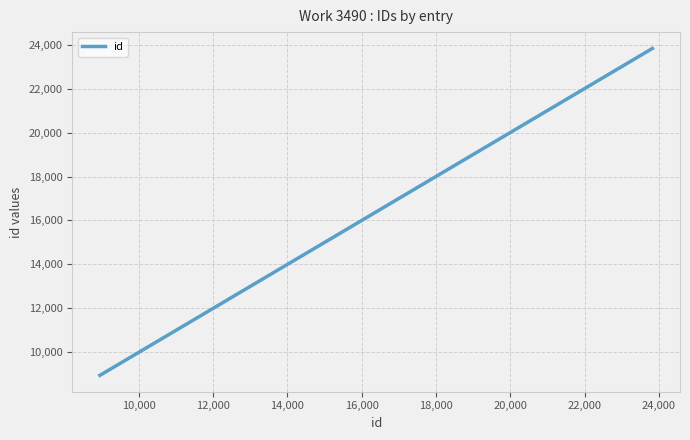

What is the difference between the maximum and second lowest values?

14778